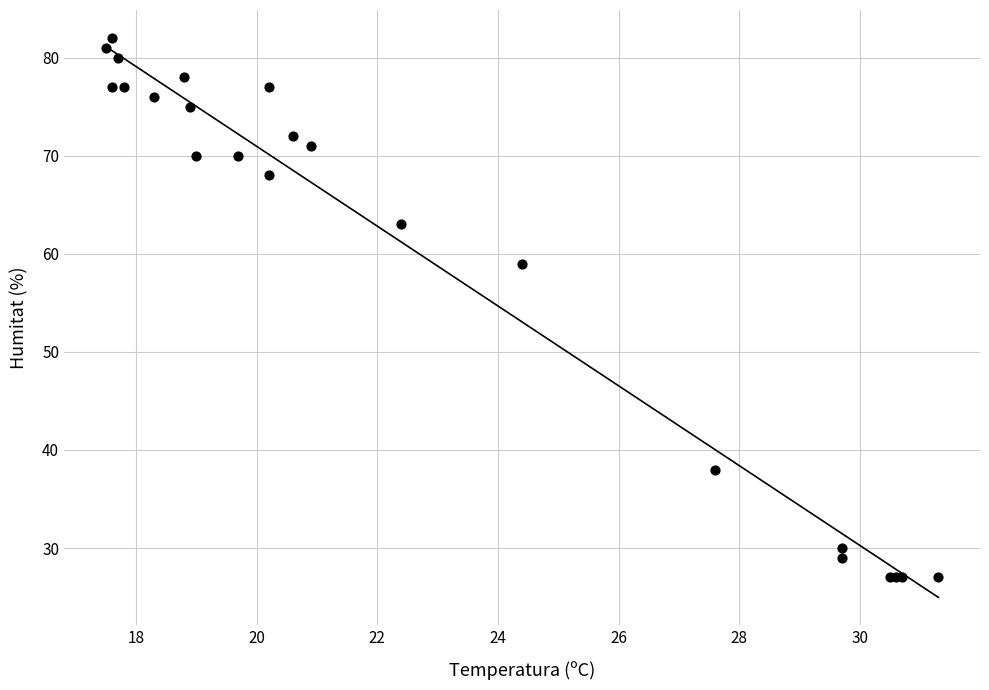

What Y value in the scatter plot is closest to 54?

59